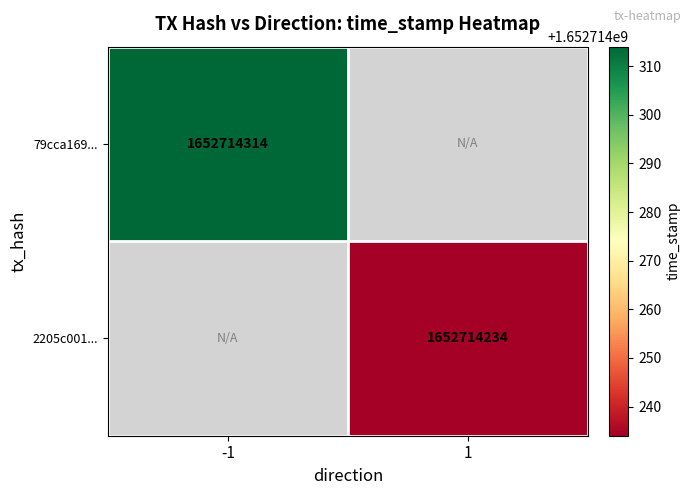

Between direction and time_stamp, which is larger?

time_stamp